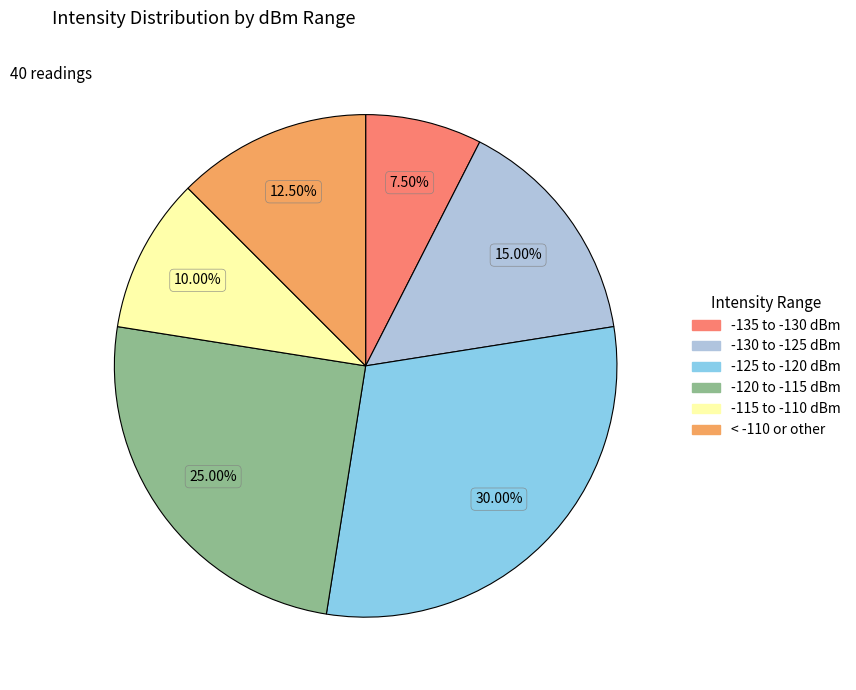

Is there any slice that represents more than half of the pie?

No